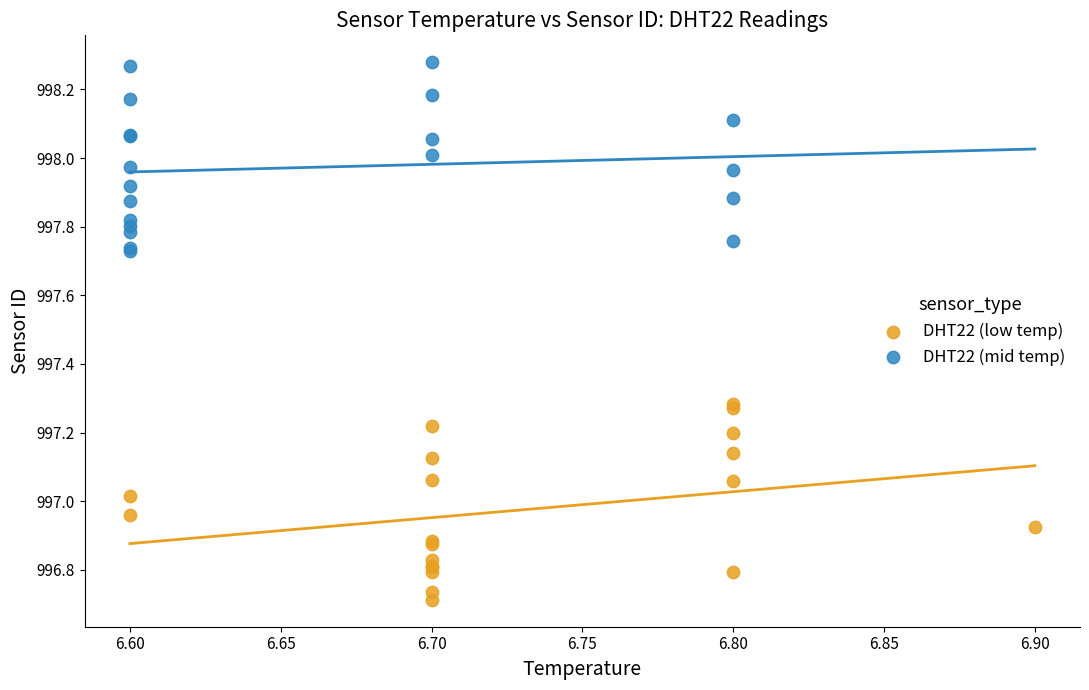

Which series reaches the minimum Y coordinate?

DHT22 (low temp)